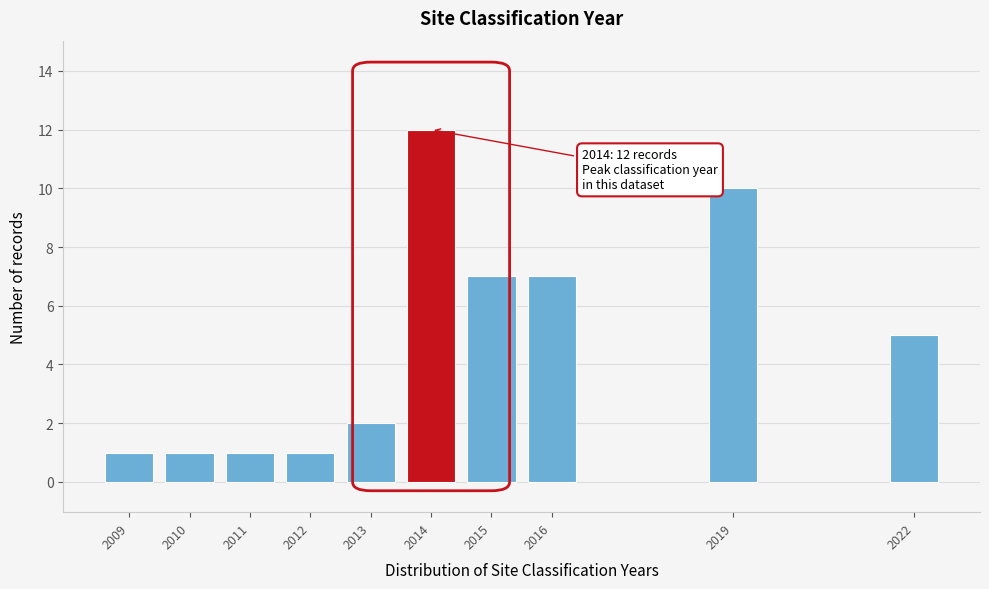

Reading left to right, list all the values displayed in this chart.

2009=1	2010=1	2011=1	2012=1	2013=2	2014=12	2015=7	2016=7	2019=10	2022=5